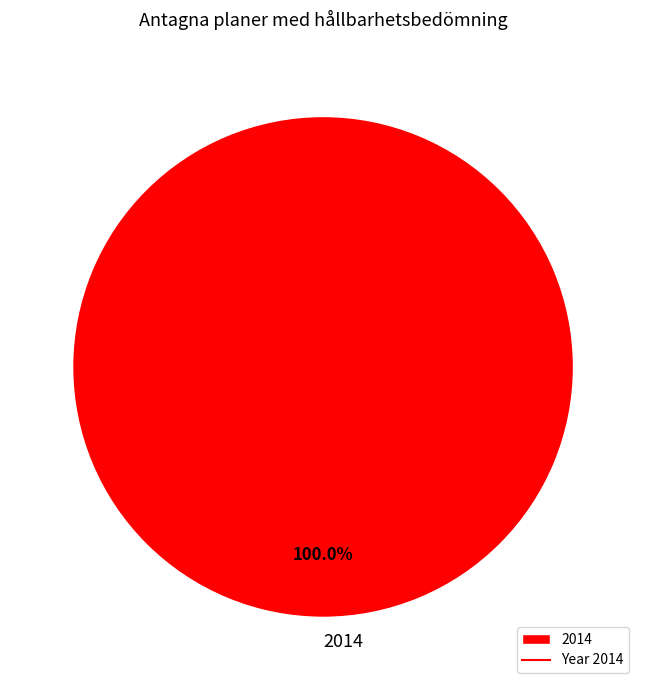

Count the number of slices in the pie.

1